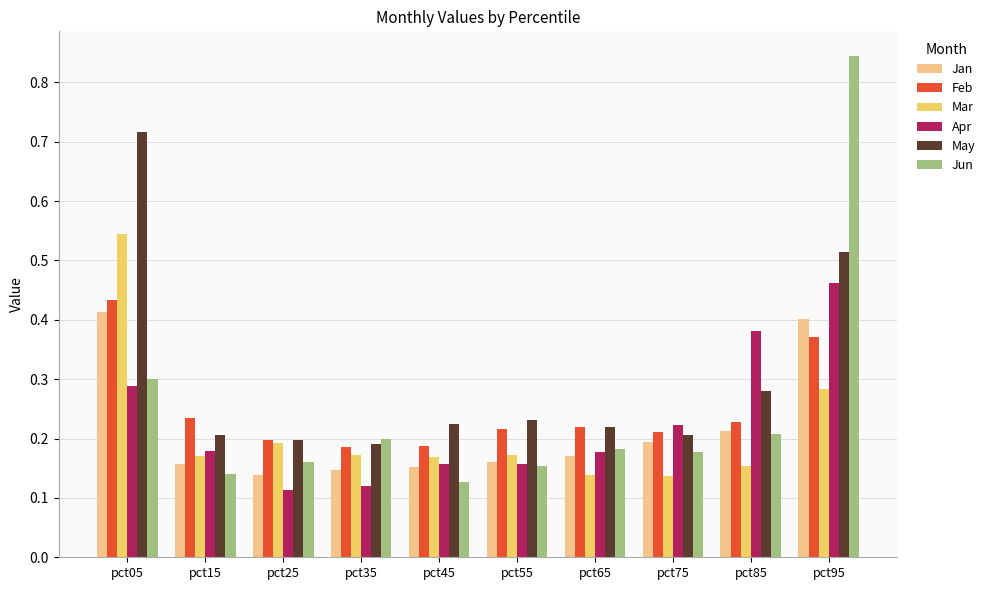

Which category has the highest value across all series?

pct95